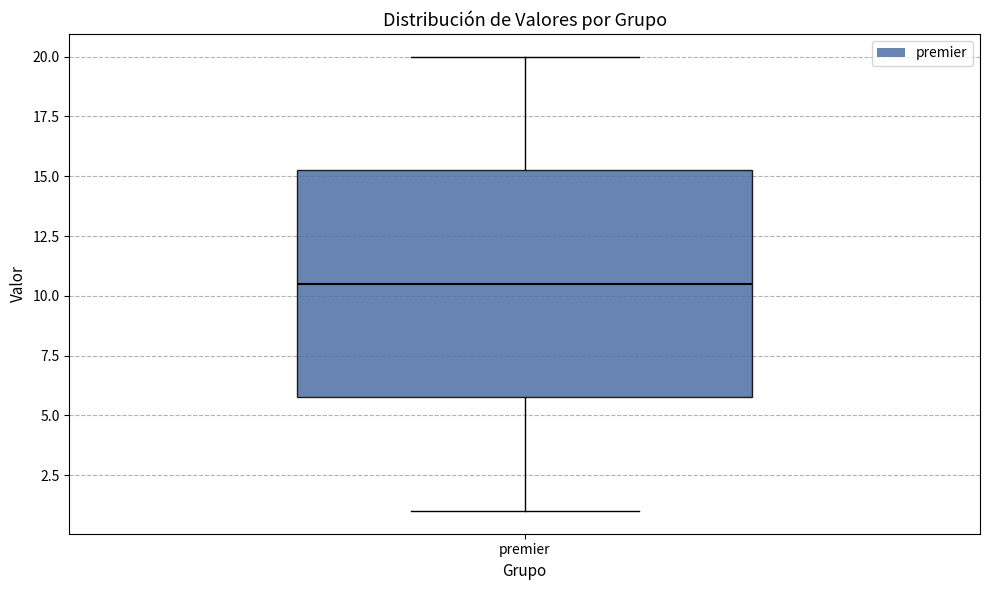

Read this box plot against the y-axis: the position of the median line, the range covered by the box, and the ends of both whiskers. The values are not printed on the chart, so give them approximately, as read against the axis.

median 10.5, box 6.0 to 15.5, whiskers 1.0 to 20.0